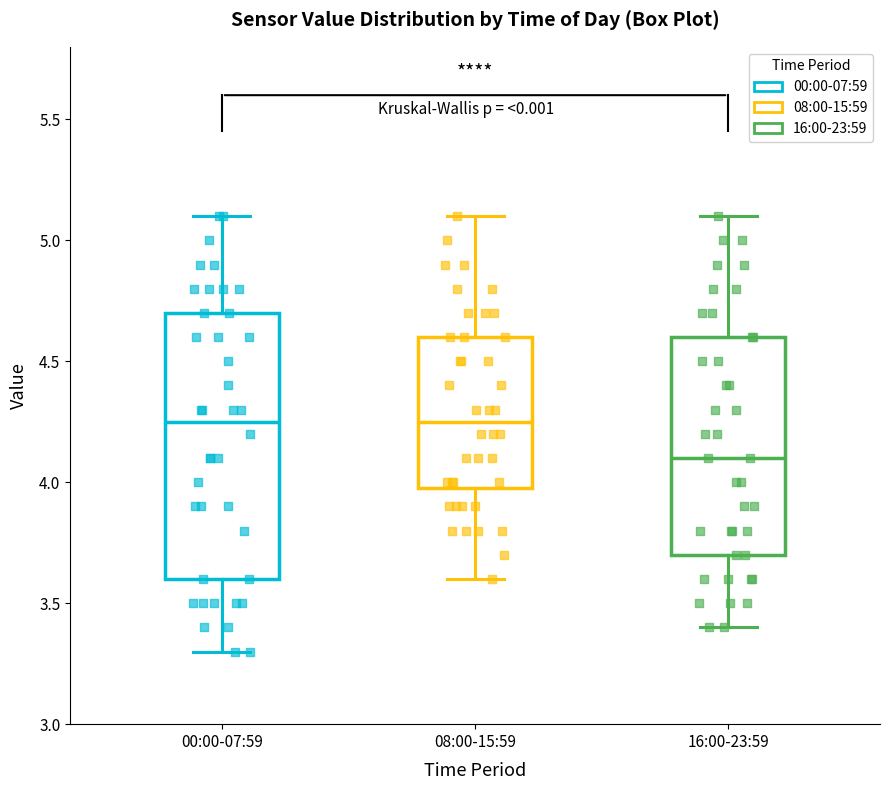

Reading left to right, read every box against the y-axis: the position of its median line, the range the box covers, and the ends of its whiskers. The values are not printed on the chart, so give them approximately, as read against the axis.

00:00-07:59: median 4.25, box 3.60 to 4.70, whiskers 3.30 to 5.10
08:00-15:59: median 4.25, box 4.00 to 4.60, whiskers 3.60 to 5.10
16:00-23:59: median 4.10, box 3.70 to 4.60, whiskers 3.40 to 5.10